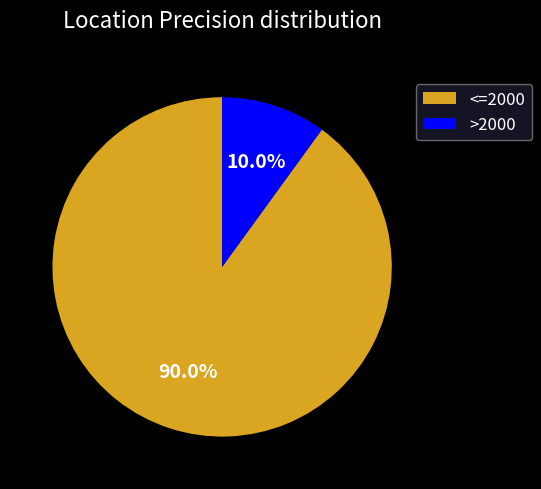

Which slice is the smallest?

>2000